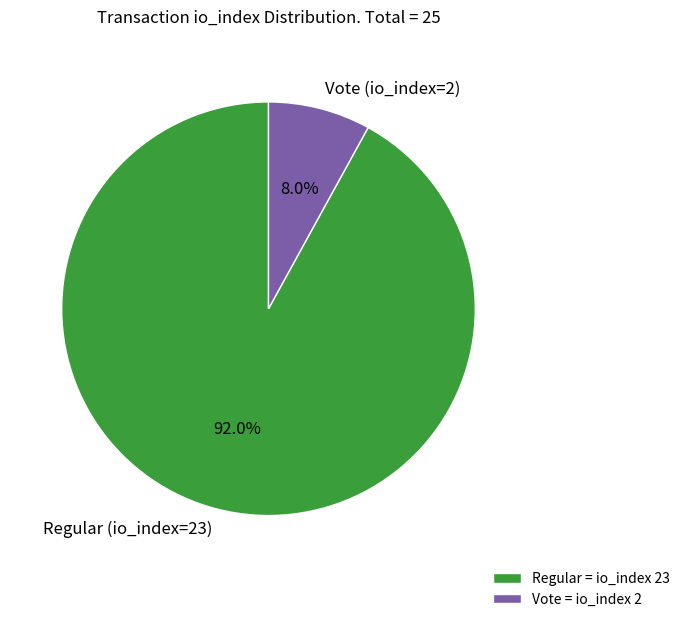

To the nearest percent, what percentage of the pie is Vote (io_index=2)?

8%